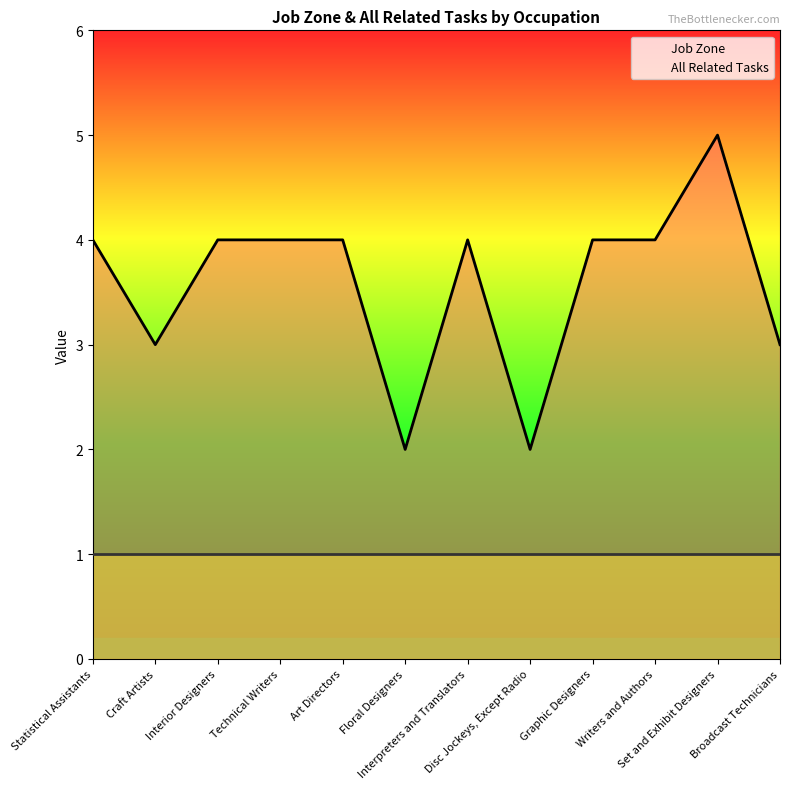

At which label does Job Zone first exceed 4?

Set and Exhibit Designers